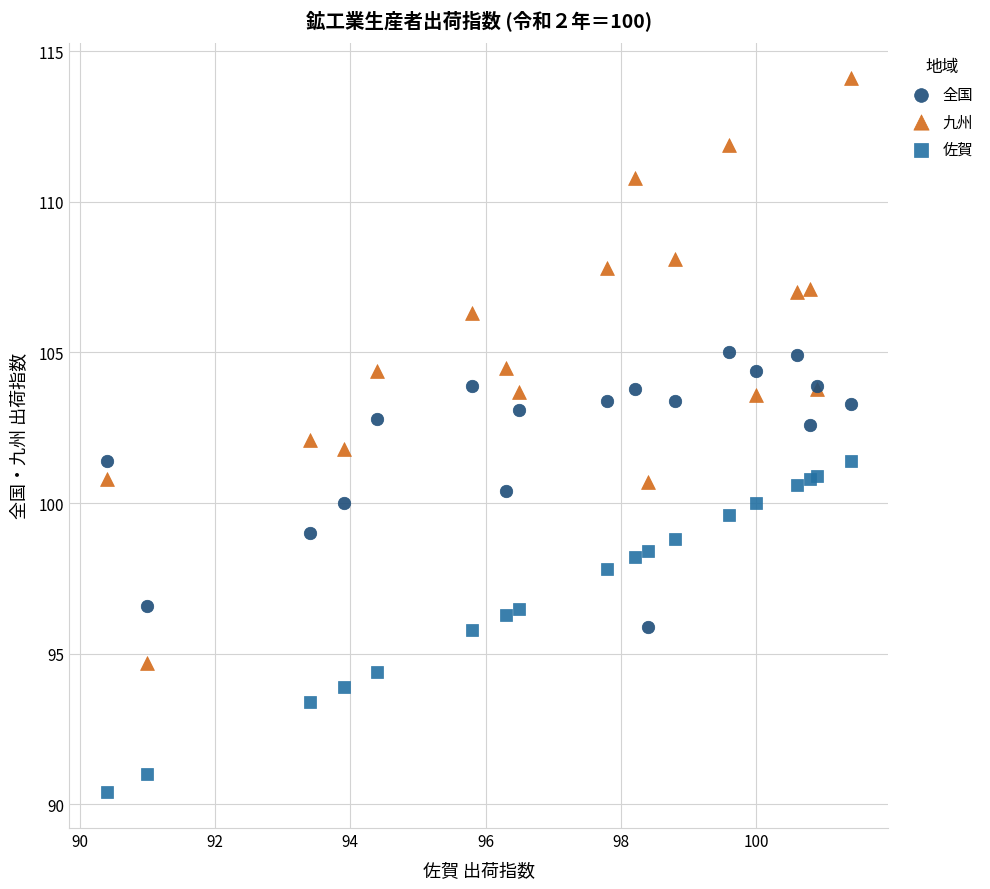

Which series contains the lowest Y value?

佐賀